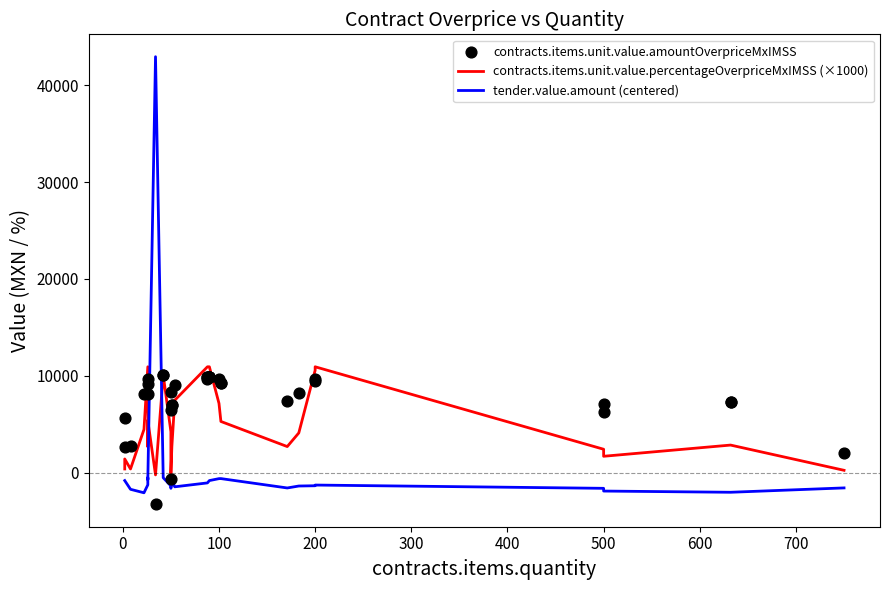

Is the value of tender.value.amount (centered) at 500 greater than the value of contracts.items.unit.value.amountOverpriceMxIMSS at 13?

No